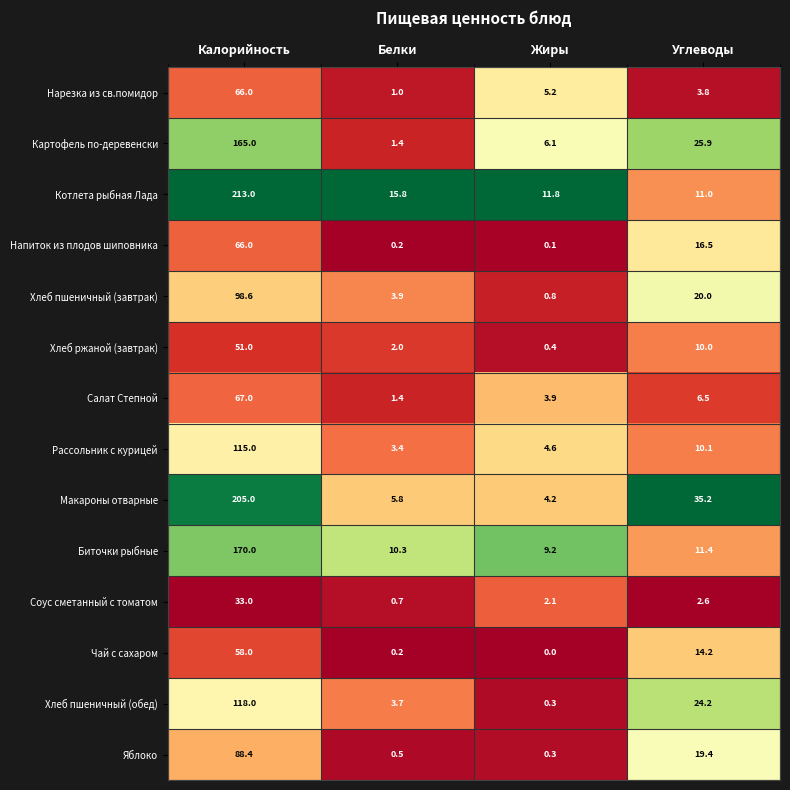

Which series changed the most between Калорийность and Углеводы?

Котлета рыбная Лада